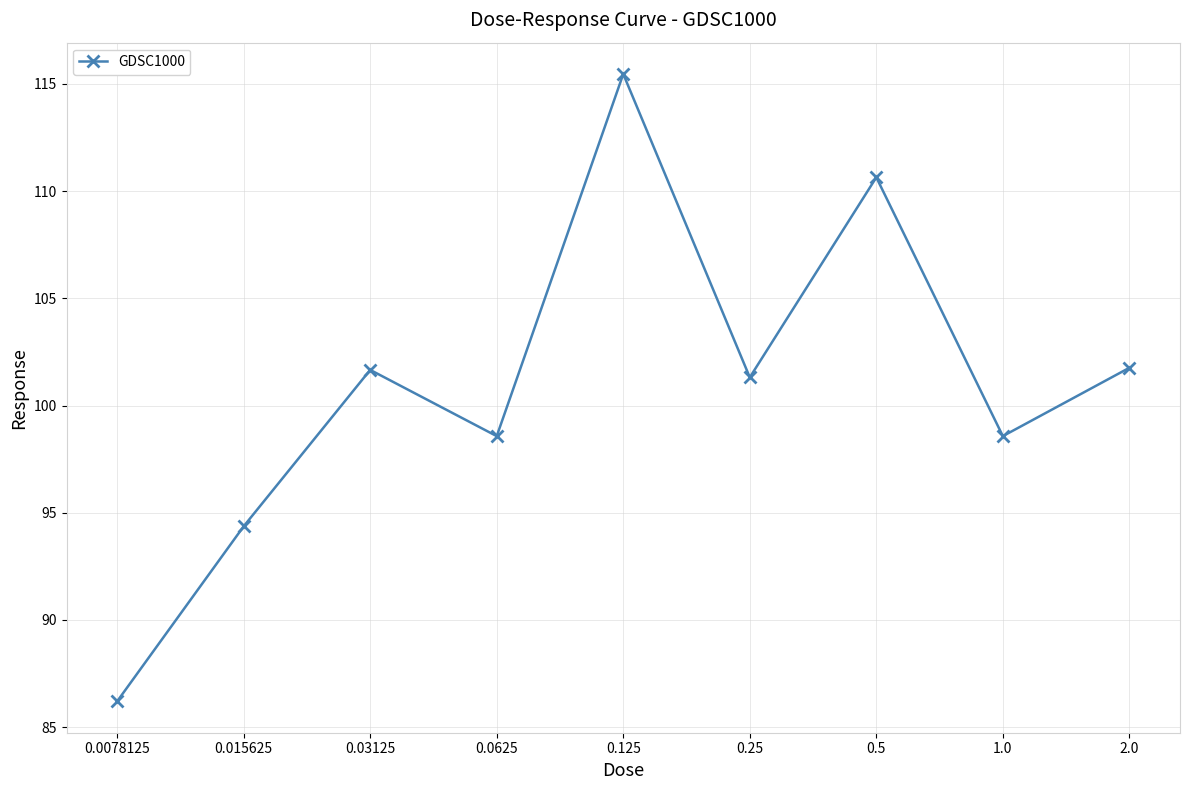

Is it true that the value at 0.125 is 206.1?

False